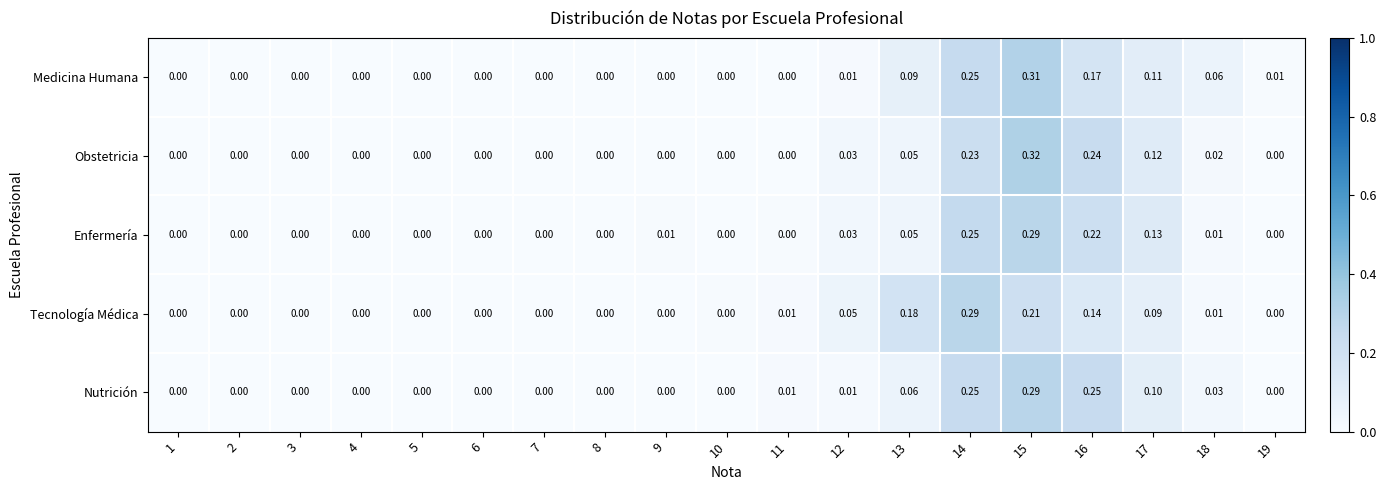

Which label corresponds to the largest value in the chart?

15